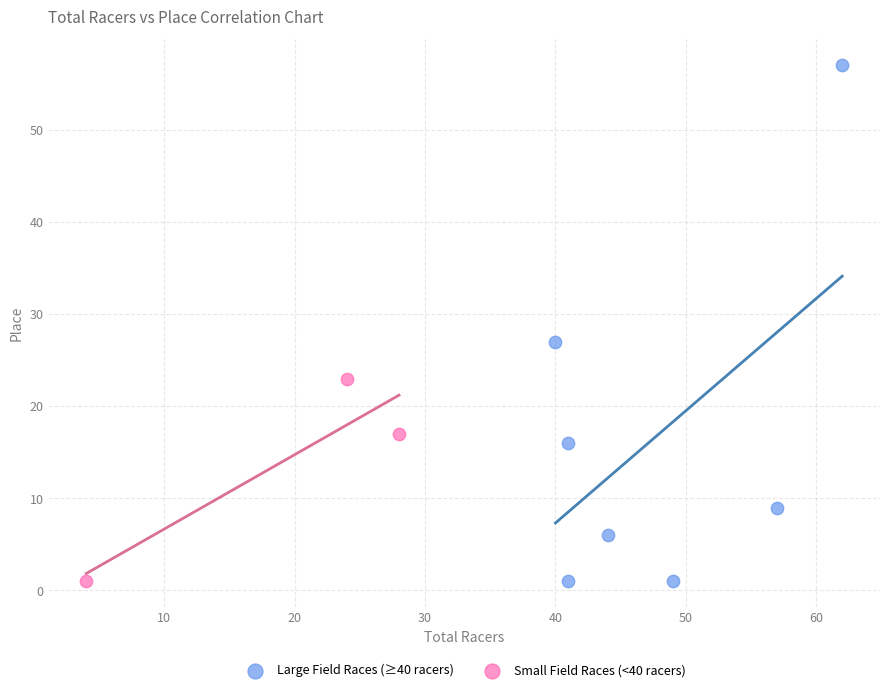

Which series reaches the maximum Y coordinate?

Large Field Races (≥40 racers)